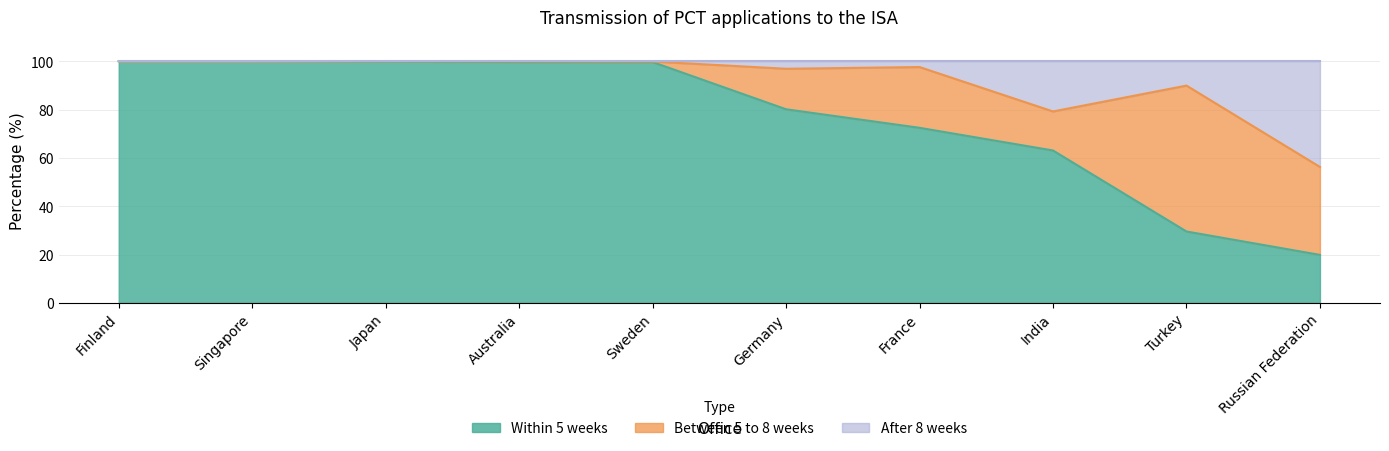

Rank the categories by Within_5_weeks value from lowest to highest.

Russian Federation, Turkey, India, France, Germany, Sweden, Australia, Japan, Finland, Singapore